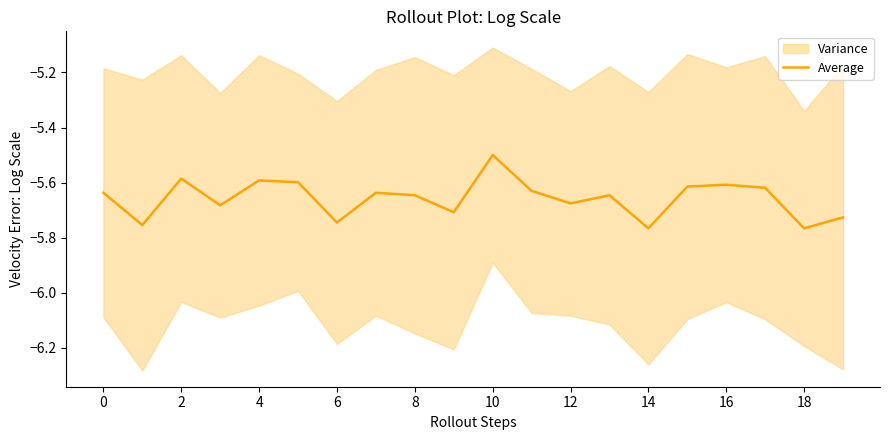

True or false: Average has a value of -9.0 at 2.

False